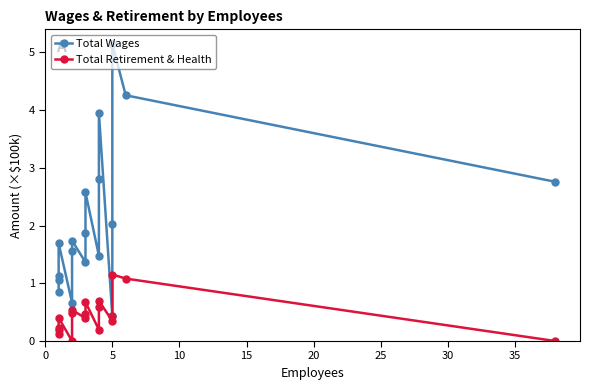

Read the Total Retirement & Health value at 25.

0.5